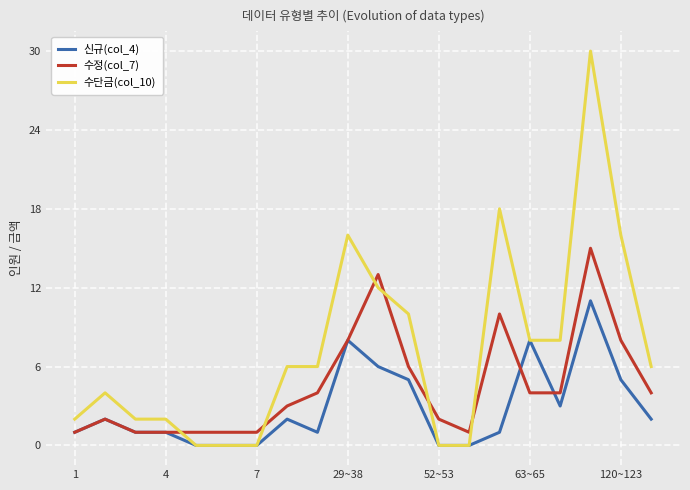

Which series has the widest spread of values?

수단금(col_10)